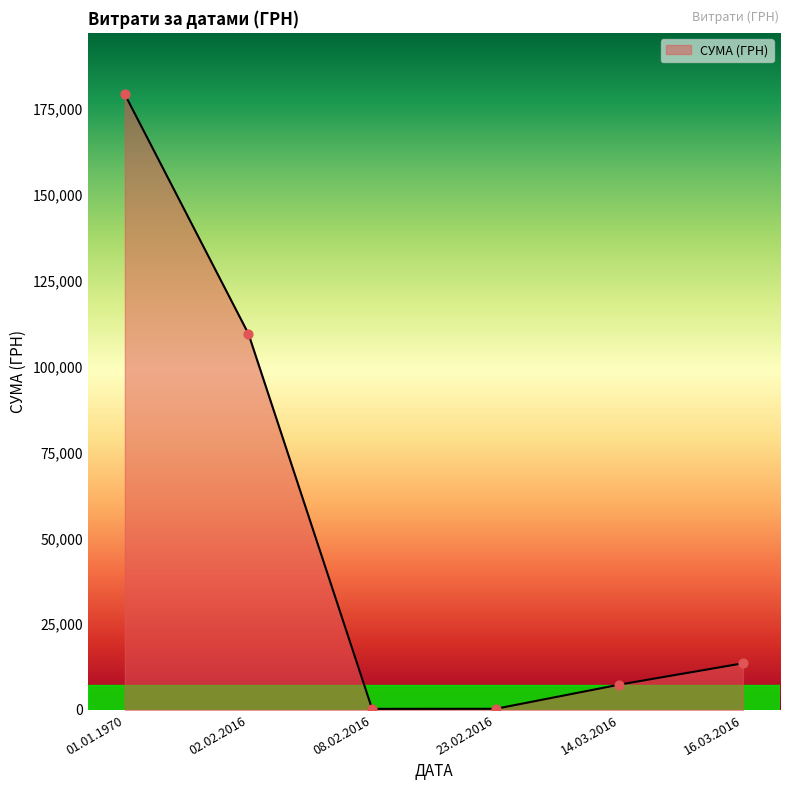

What is the difference between the maximum and minimum values?

178986.5